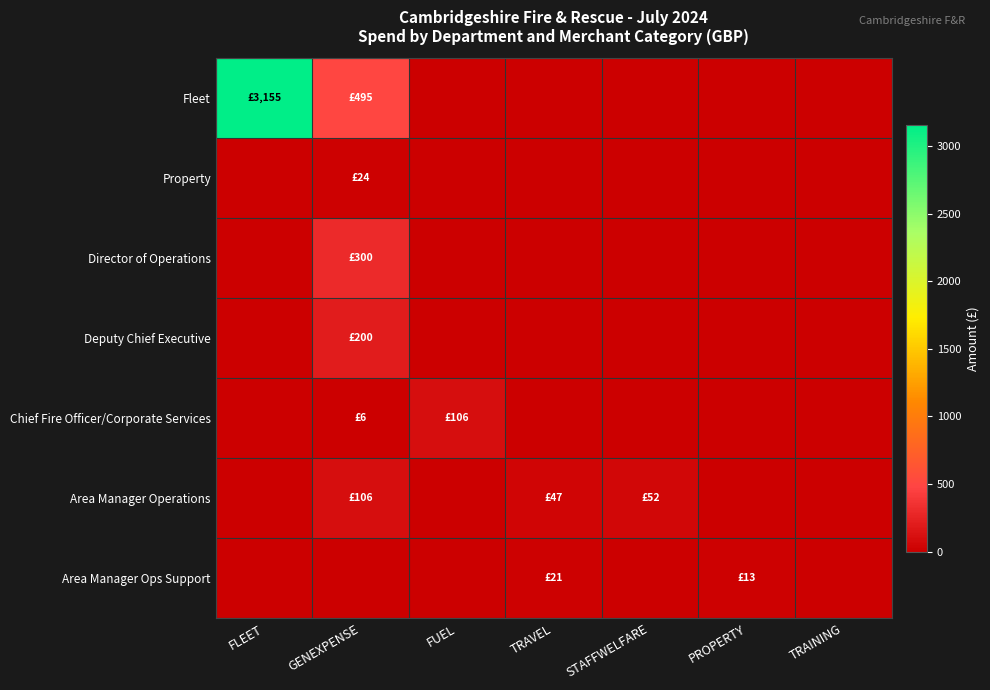

Which label corresponds to the smallest value in the chart?

FUEL